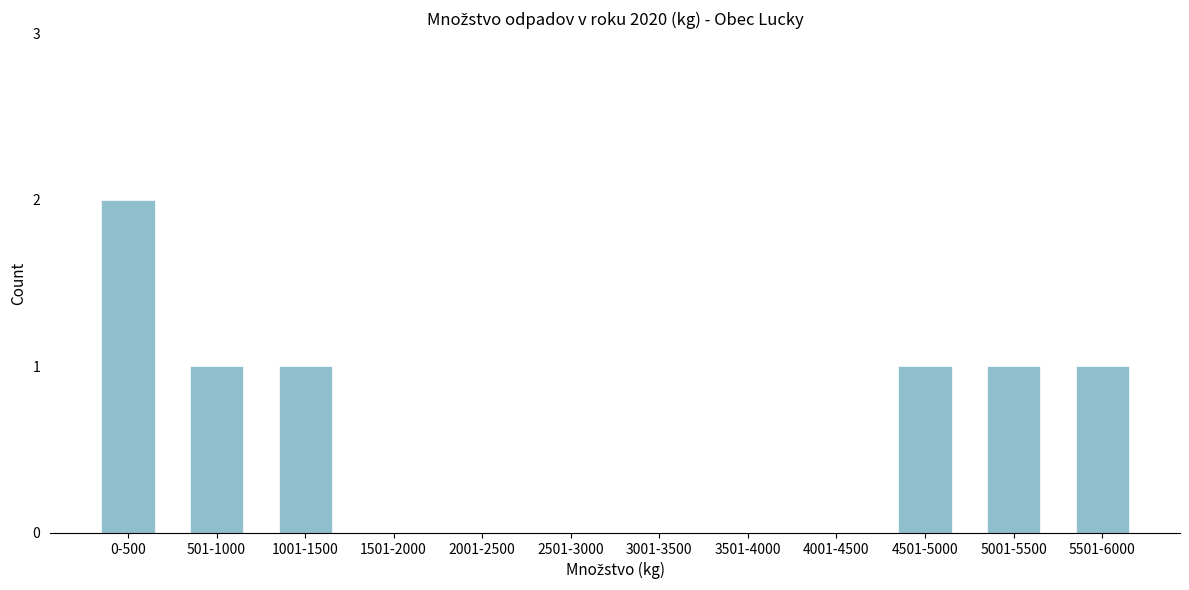

Reading left to right, transcribe all the data shown in this chart.

0-500=2	501-1000=1	1001-1500=1	1501-2000=0	2001-2500=0	2501-3000=0	3001-3500=0	3501-4000=0	4001-4500=0	4501-5000=1	5001-5500=1	5501-6000=1